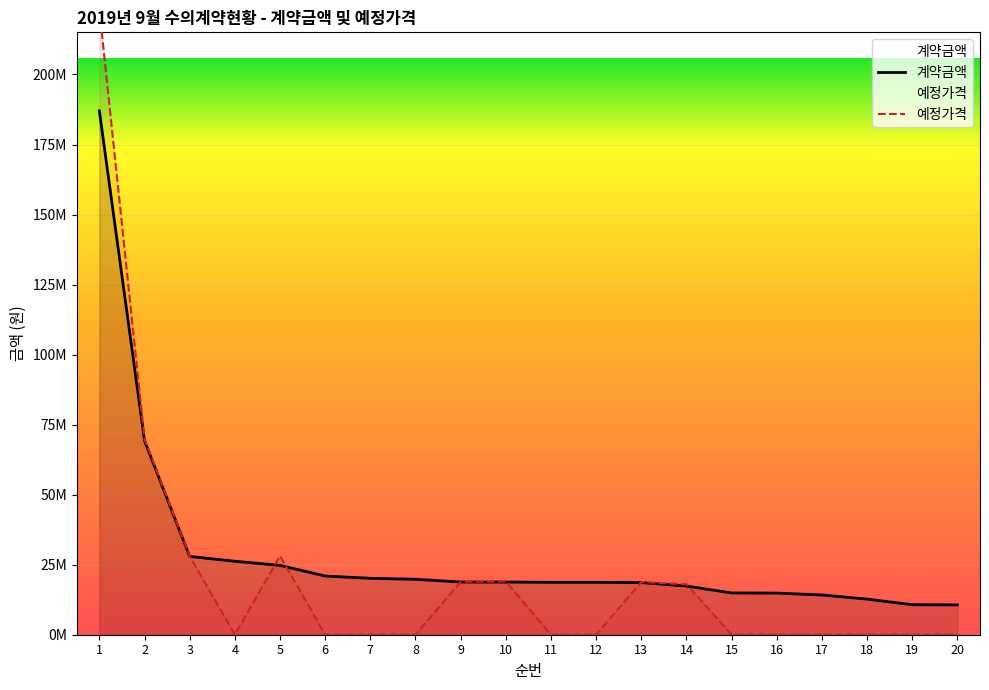

At which category is the sum across all series the highest?

1